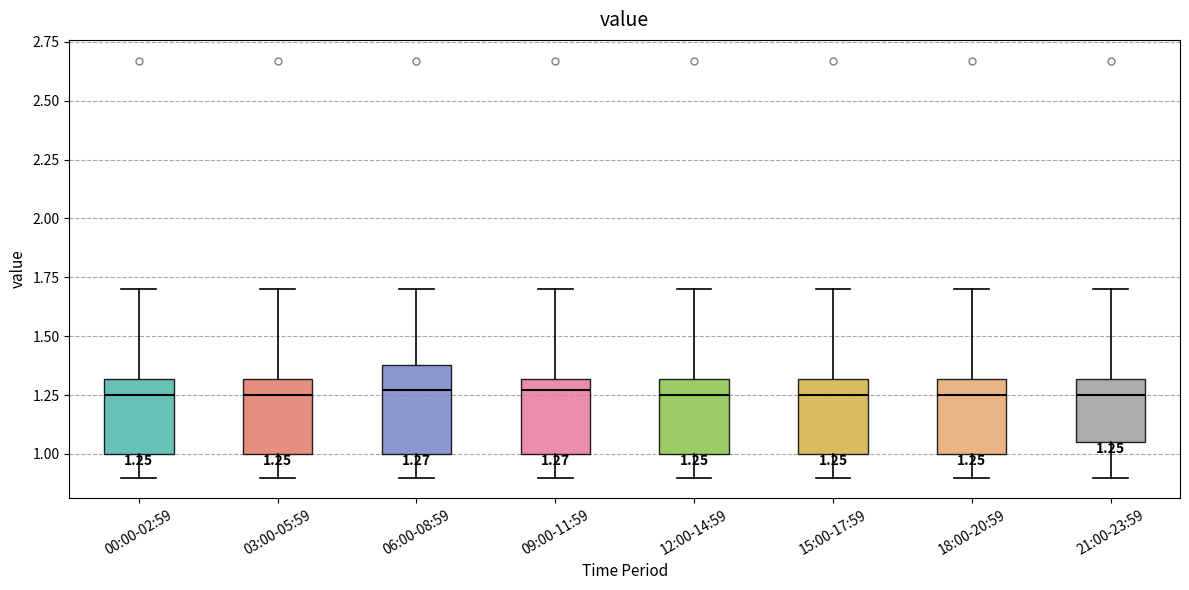

Which box is the tallest, from its lower edge to its upper edge?

06:00-08:59